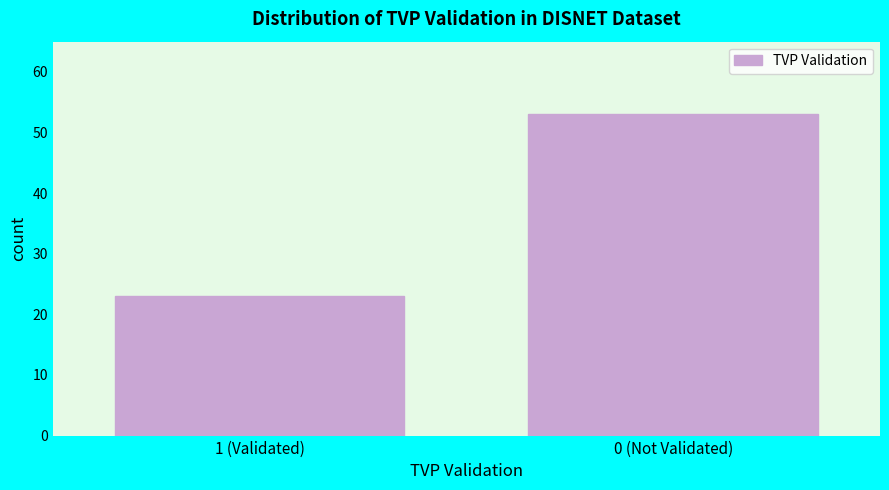

Reading right to left, transcribe all the data shown in this chart.

53	23